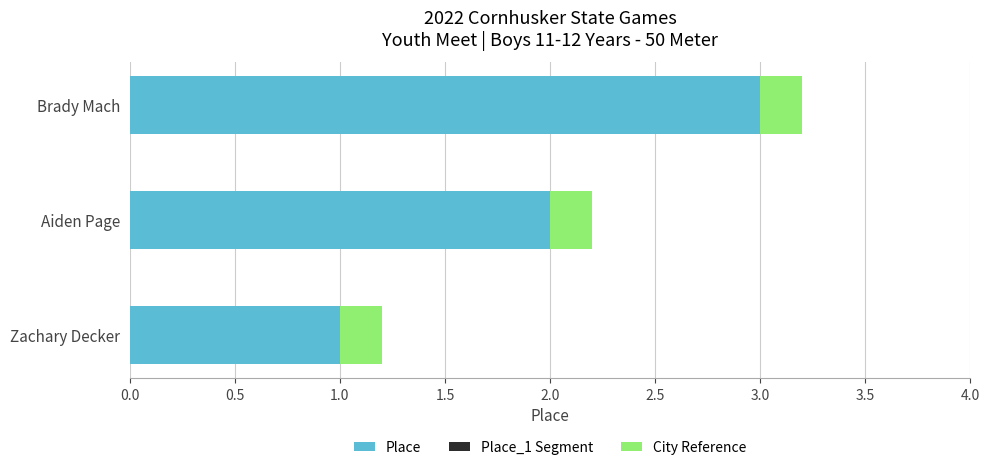

Count the number of data series in this chart.

2